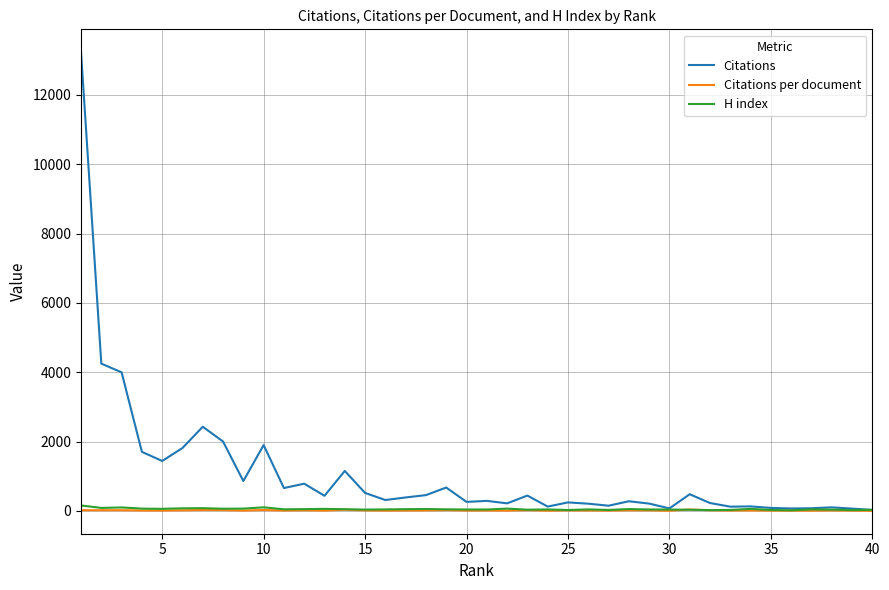

Which series has the largest range (max minus min)?

Citations